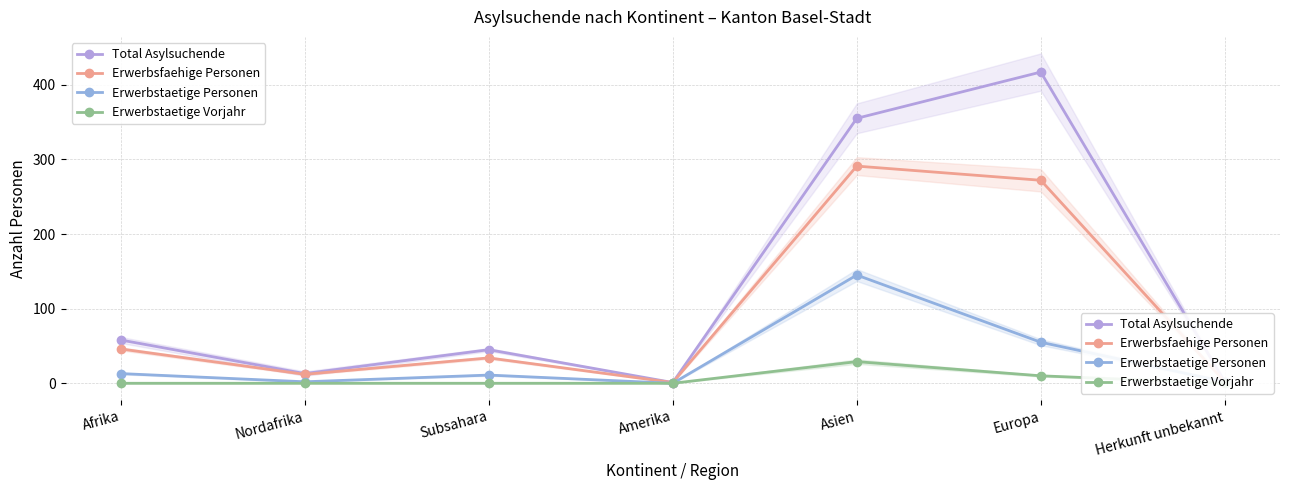

What is the label of the 3rd point from the right?

Asien